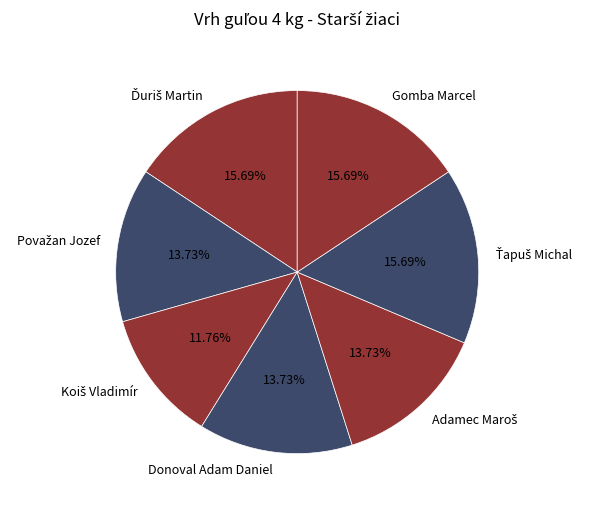

Approximately how many times larger is the value at Gomba Marcel compared to Donoval Adam Daniel?

1.1